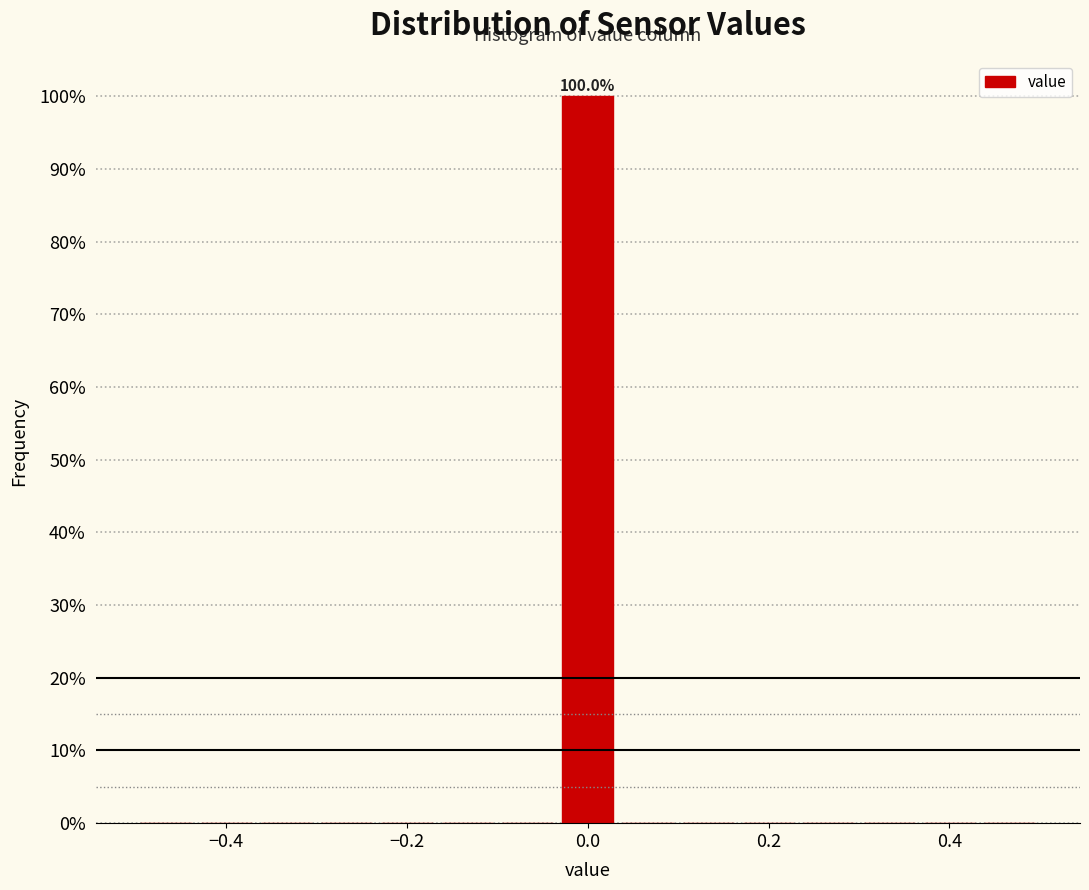

Around what value on the x-axis is the tallest bar? Give the approximate position of its centre, as read against the axis.

0.00